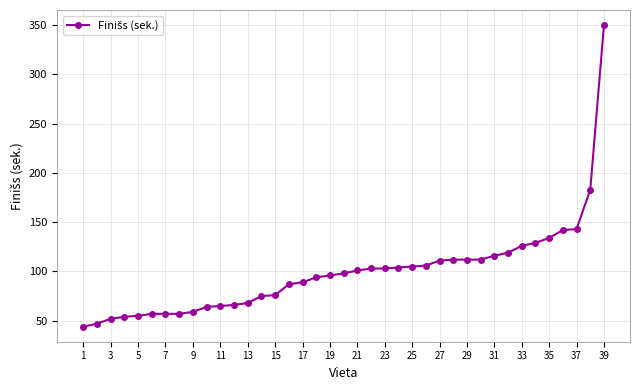

What is the sum of all values?

3871